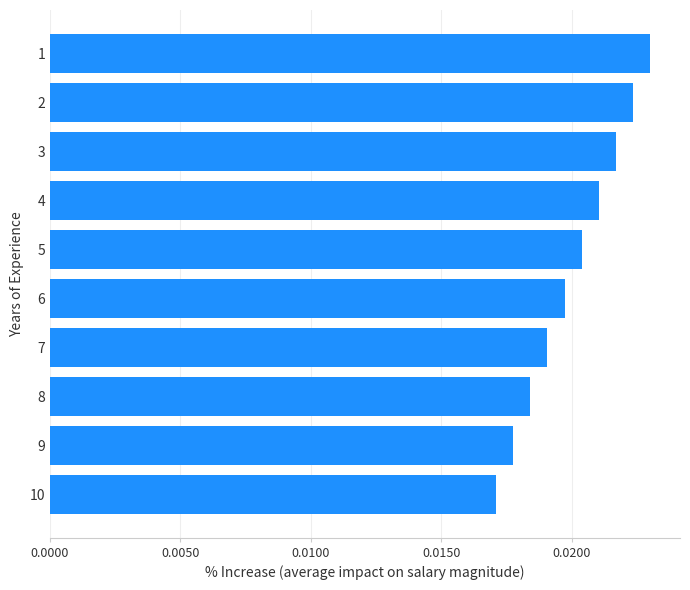

Which has a higher value, 6 or 10?

6